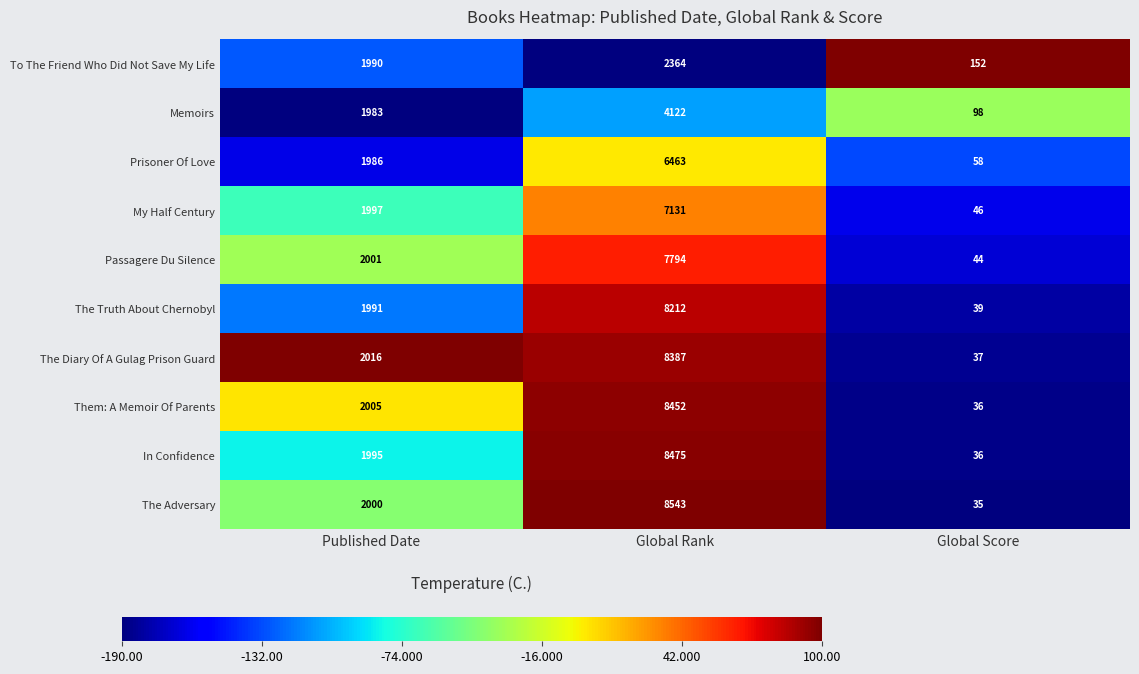

What is the difference between the In Confidence values at Published Date and Global Rank?

6480